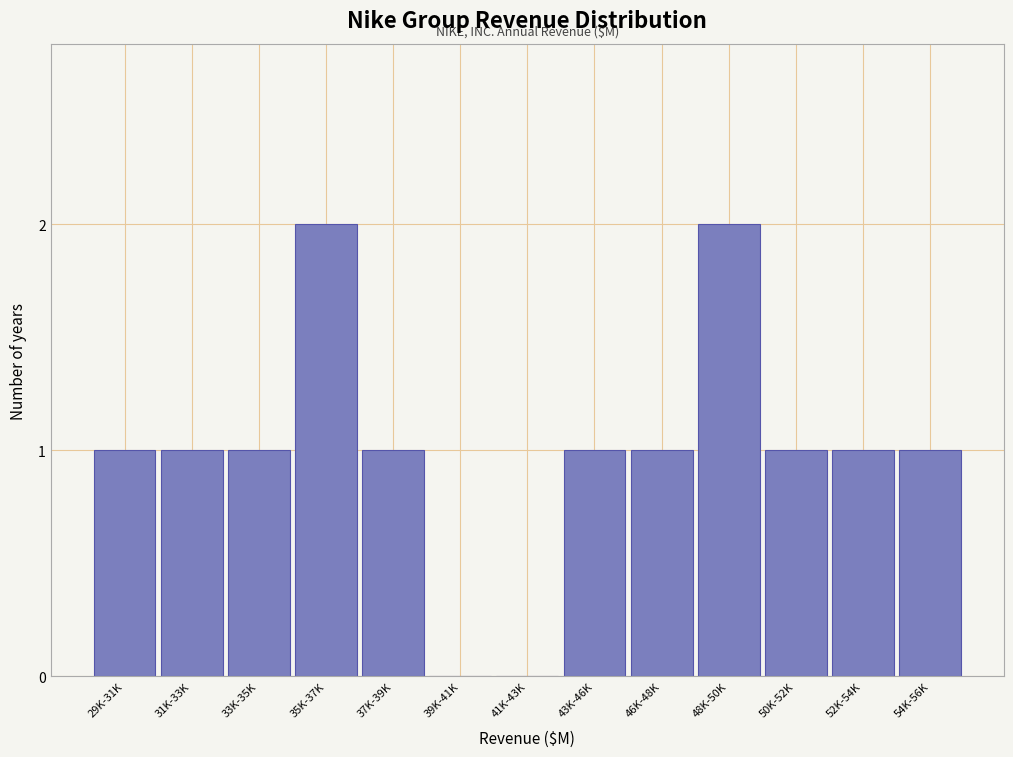

Reading left to right, transcribe all the data shown in this chart.

29K-31K=1	31K-33K=1	33K-35K=1	35K-37K=2	37K-39K=1	39K-41K=0	41K-43K=0	43K-46K=1	46K-48K=1	48K-50K=2	50K-52K=1	52K-54K=1	54K-56K=1